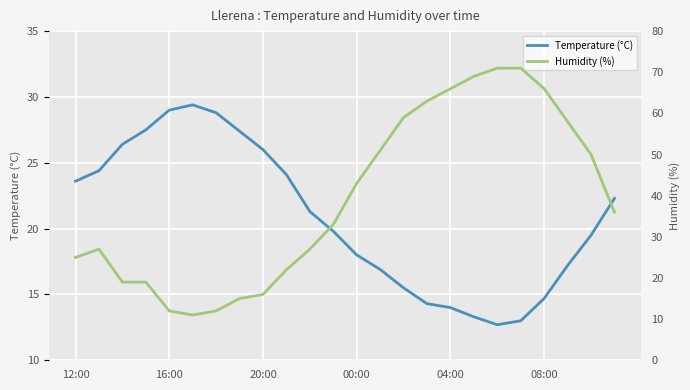

Where does the Temperature (°C) series first go above 21?

12:00